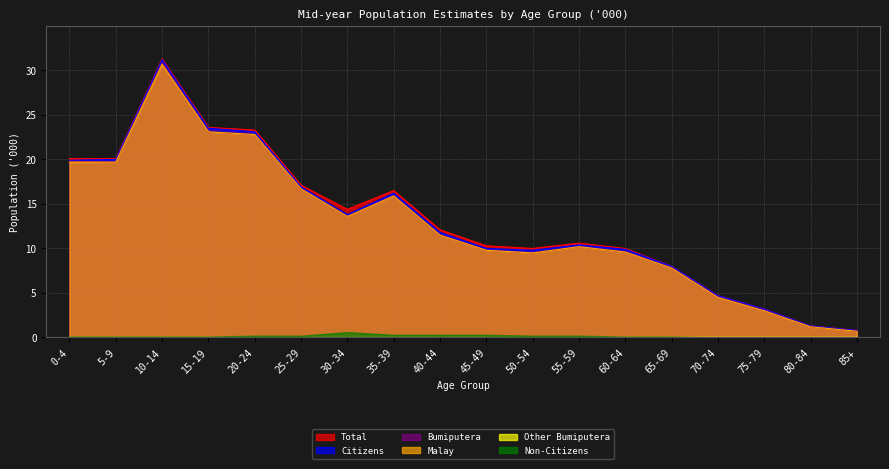

What is the average value of the Malay series?

12.8